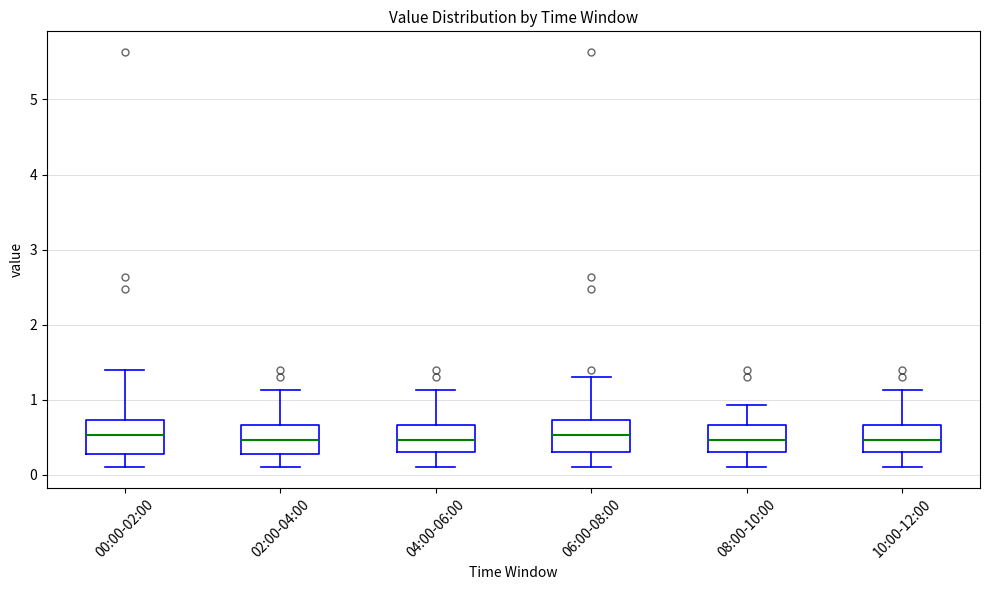

Reading left to right, transcribe this box plot: for each box, give where its median line is, the range the box spans, and where its two whiskers end, as read against the y-axis. The values are not printed on the chart, so give them approximately, as read against the axis.

00:00-02:00: median 0.5, box 0.3 to 0.7, whiskers 0.1 to 1.4
02:00-04:00: median 0.5, box 0.3 to 0.7, whiskers 0.1 to 1.1
04:00-06:00: median 0.5, box 0.3 to 0.7, whiskers 0.1 to 1.1
06:00-08:00: median 0.5, box 0.3 to 0.7, whiskers 0.1 to 1.3
08:00-10:00: median 0.5, box 0.3 to 0.7, whiskers 0.1 to 0.9
10:00-12:00: median 0.5, box 0.3 to 0.7, whiskers 0.1 to 1.1